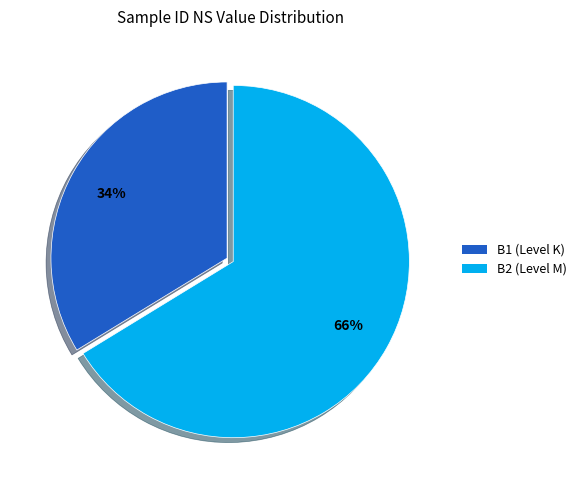

Is there a majority slice in this chart?

Yes